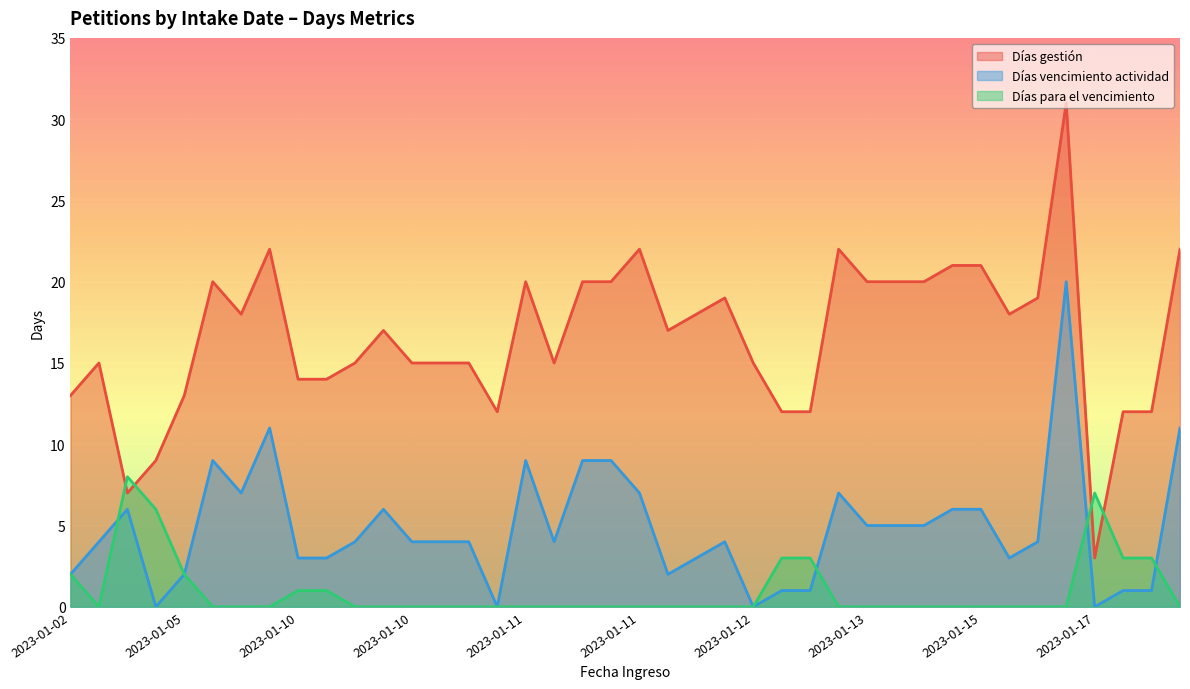

How many lines are shown in the chart?

3